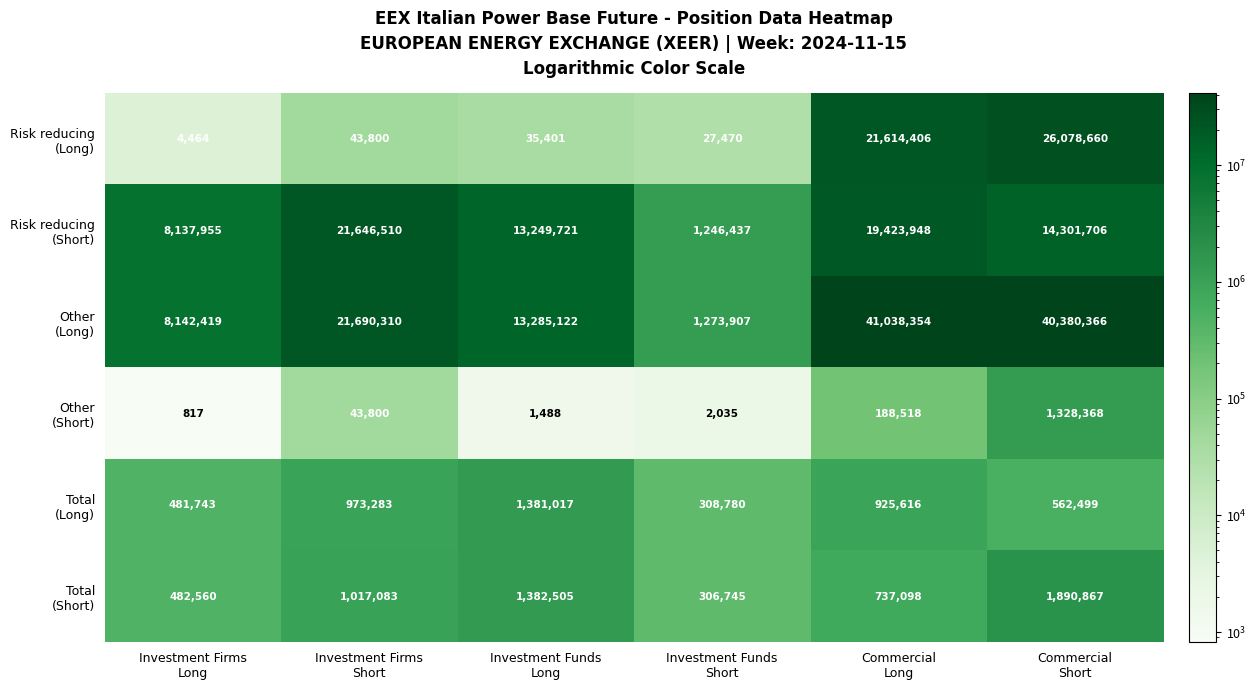

At how many categories does at least one series exceed 18823838?

3